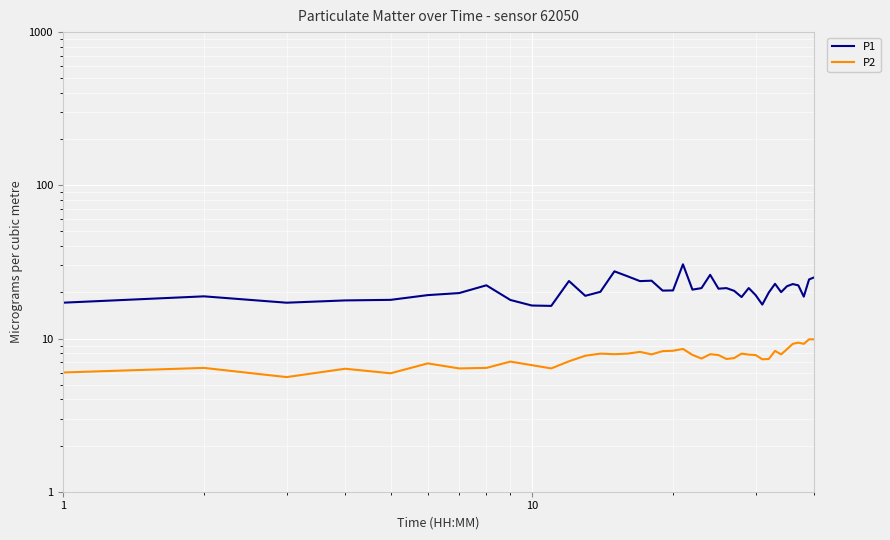

Does the chart display data point markers on the line(s)?

No